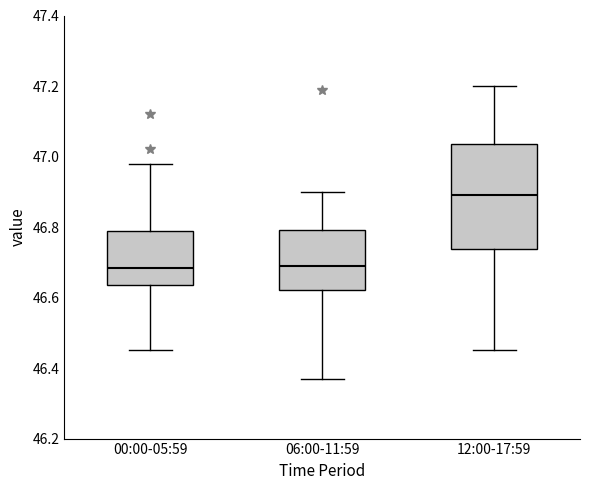

Reading left to right, transcribe this box plot: for each box, give where its median line is, the range the box spans, and where its two whiskers end, as read against the y-axis. The values are not printed on the chart, so give them approximately, as read against the axis.

00:00-05:59: median 46.68, box 46.64 to 46.78, whiskers 46.46 to 46.98
06:00-11:59: median 46.70, box 46.62 to 46.80, whiskers 46.38 to 46.90
12:00-17:59: median 46.90, box 46.74 to 47.04, whiskers 46.46 to 47.20